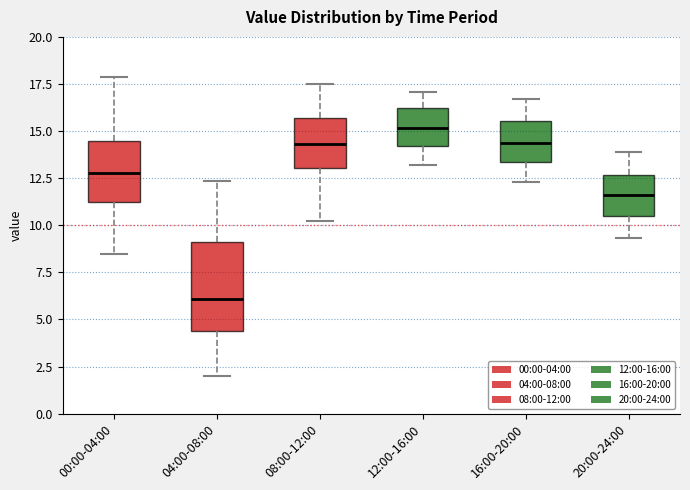

Which box is the tallest, from its lower edge to its upper edge?

04:00-08:00